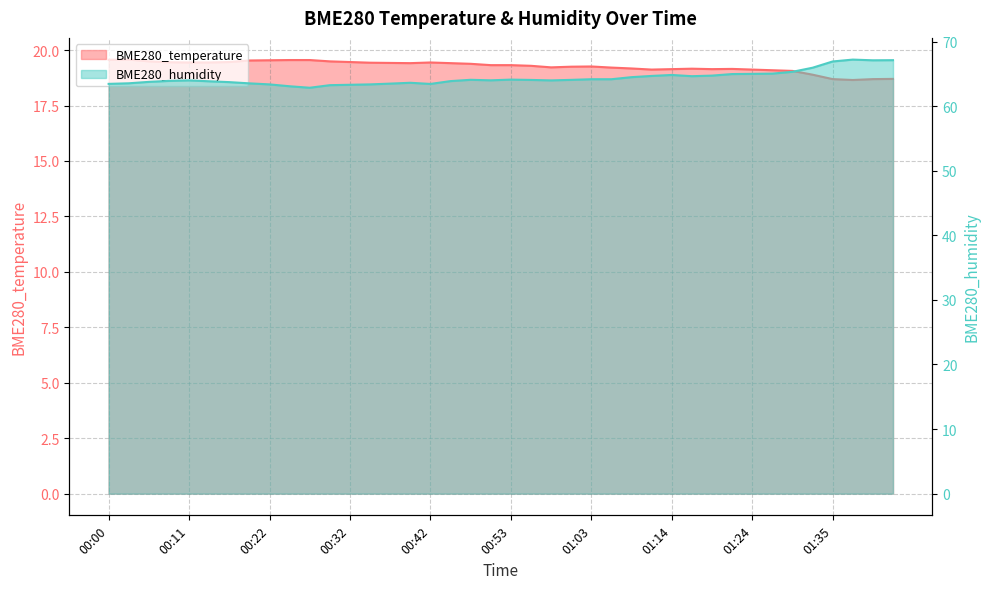

What is the sum of the BME280_temperature values at 00:29 and 01:00?

38.7